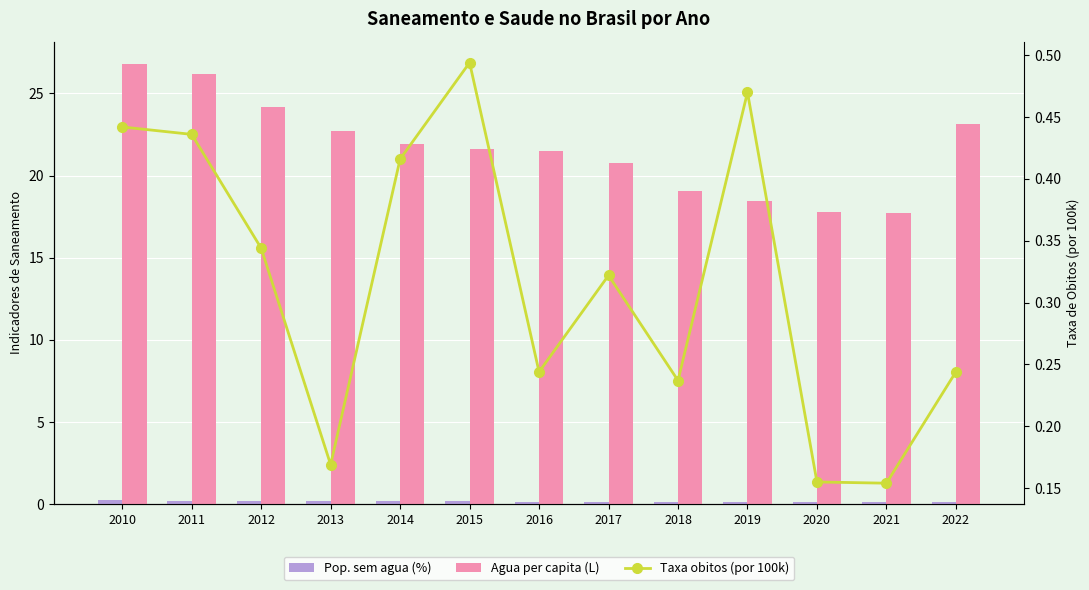

Which has a higher value, 2013 or 2015?

2013